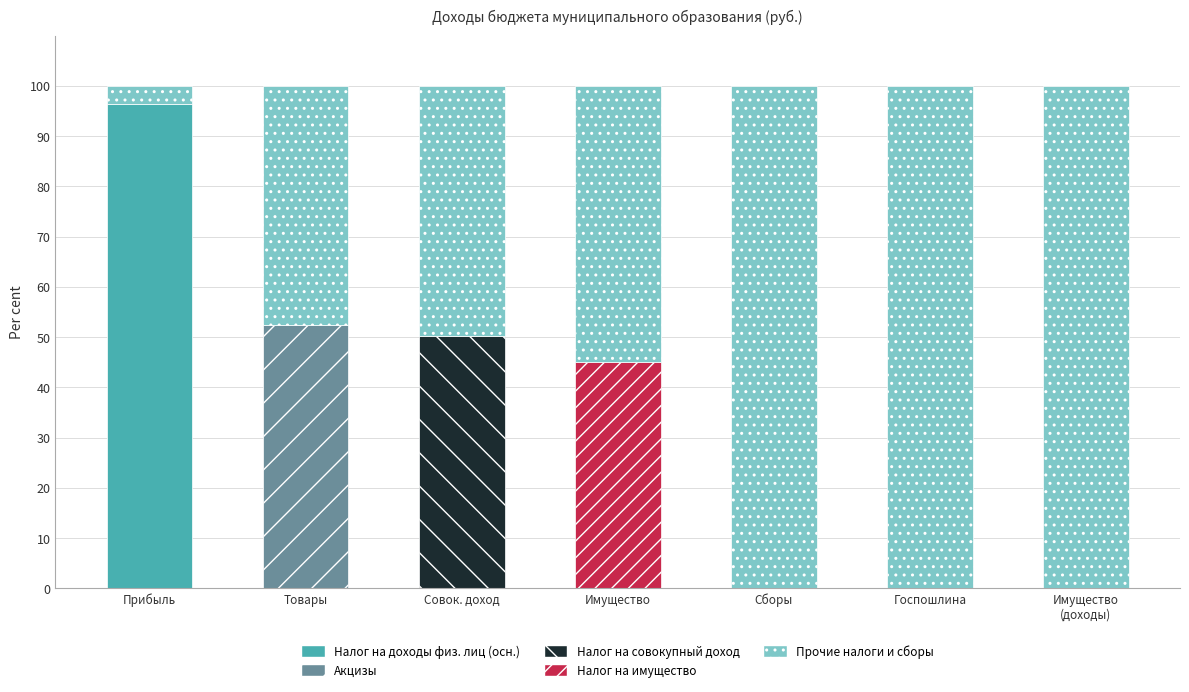

The value of Налог на доходы физ. лиц (осн.) at Госпошлина is -33.7. True or false?

False